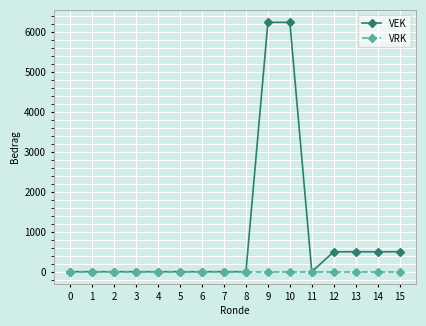

Which series has the largest total across all categories?

VEK